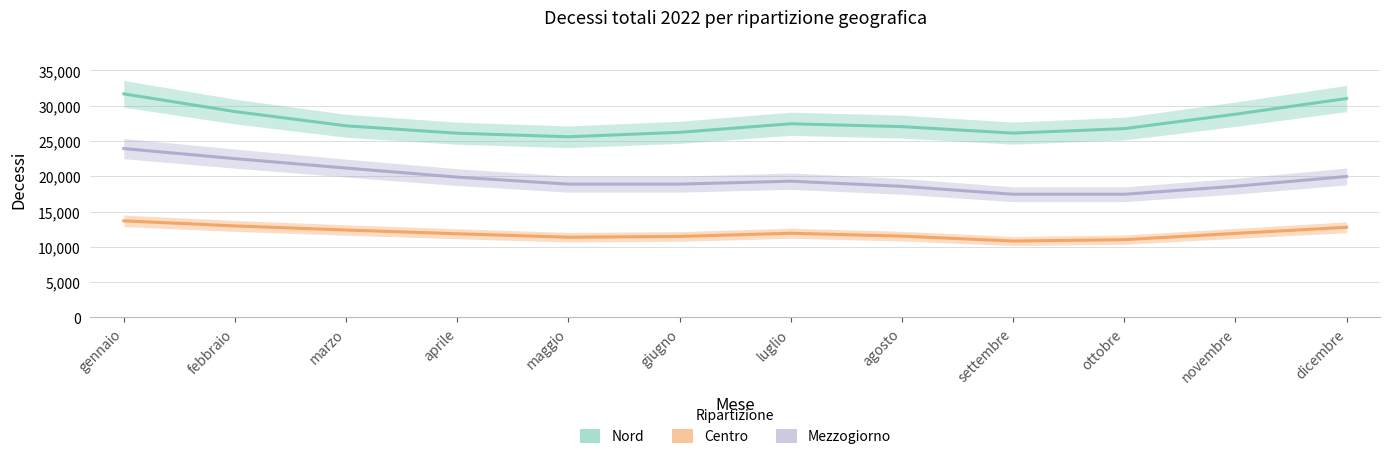

At how many categories does at least one series exceed 25329?

12